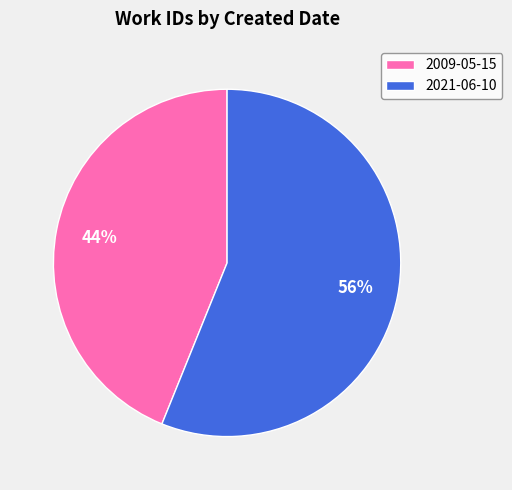

What is the smallest slice in the pie chart?

2009-05-15